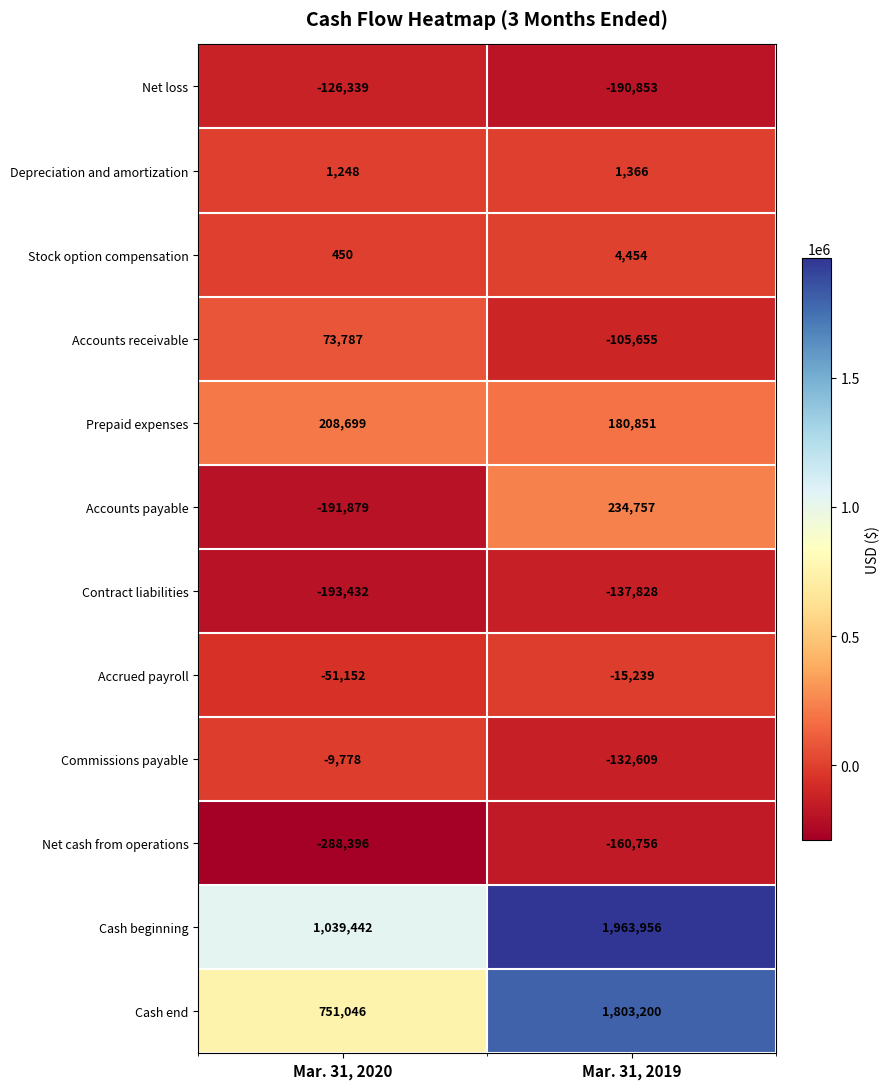

What value does the Accounts receivable series have at Mar. 31, 2019?

-105655